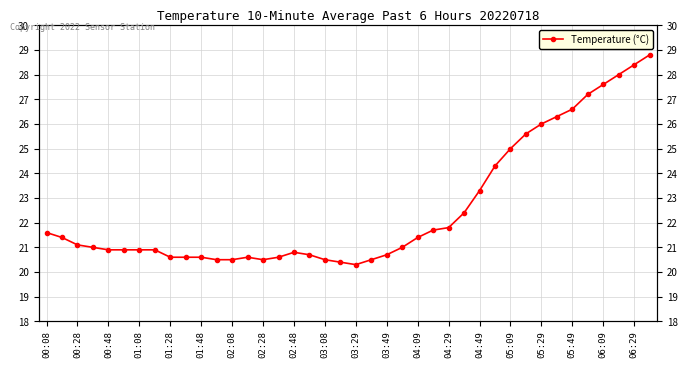

What is the smallest value displayed?

20.3